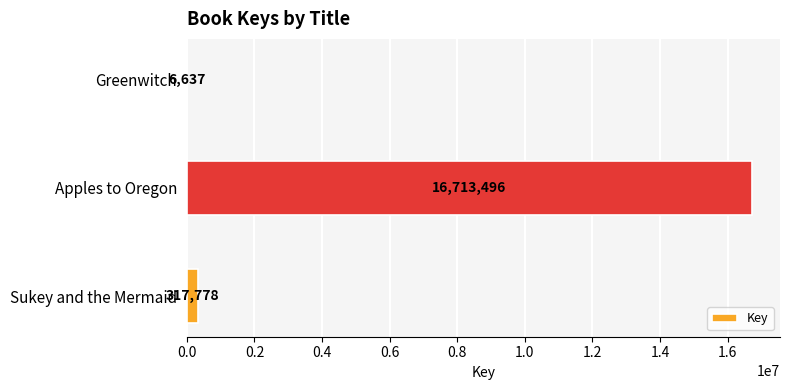

What is the sum of all values?

17037911